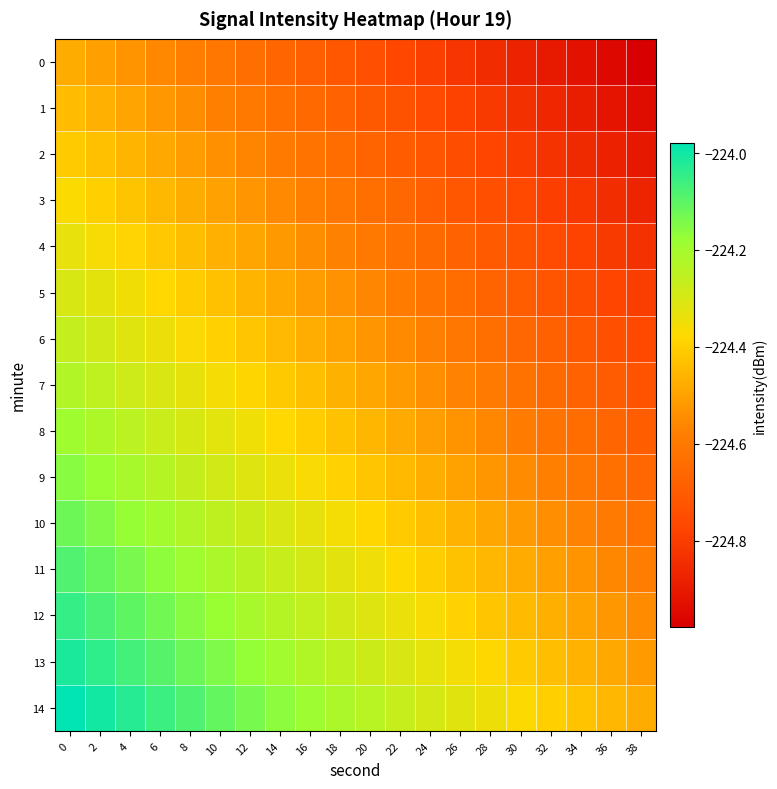

List the series in order of their peak value, lowest first.

0, 1, 2, 3, 4, 5, 6, 7, 8, 9, 10, 11, 12, 13, 14